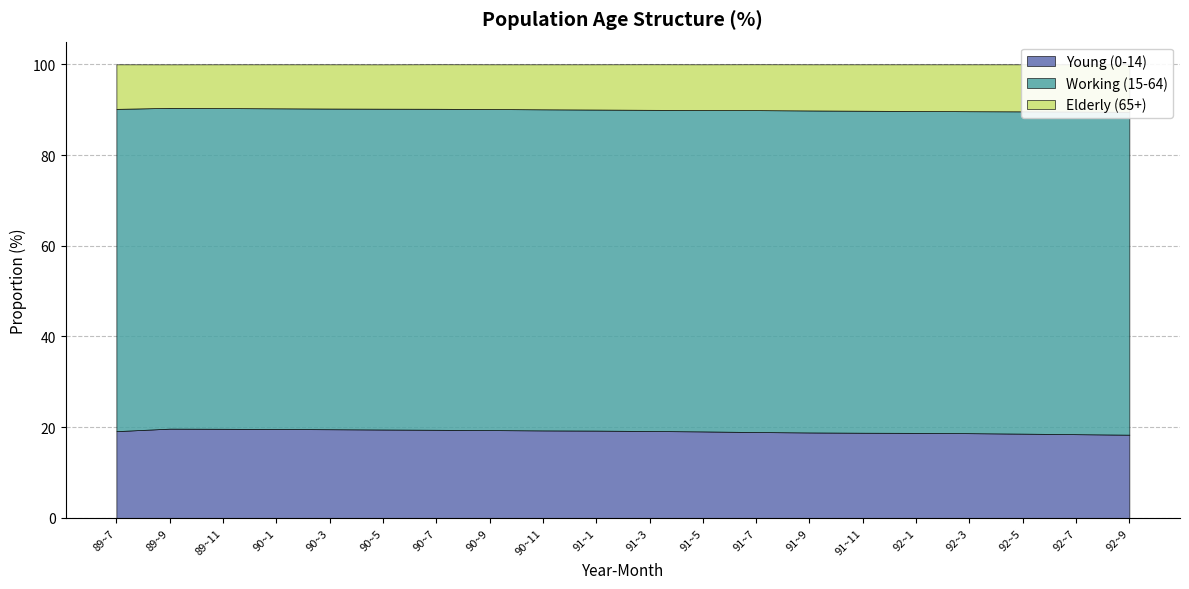

Which label corresponds to the largest value in the chart?

92~9